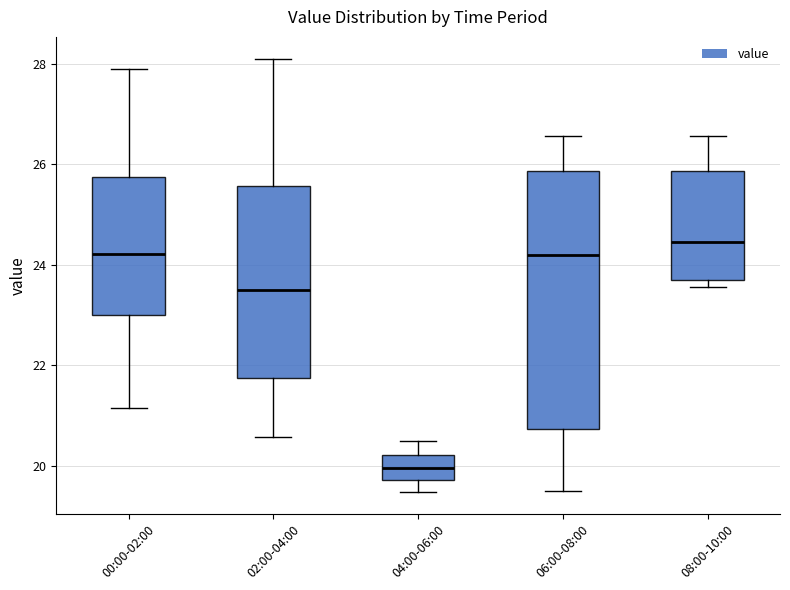

Reading left to right, read every box against the y-axis: the position of its median line, the range the box covers, and the ends of its whiskers. The values are not printed on the chart, so give them approximately, as read against the axis.

00:00-02:00: median 24.2, box 23.0 to 25.8, whiskers 21.2 to 28.0
02:00-04:00: median 23.6, box 21.8 to 25.6, whiskers 20.6 to 28.2
04:00-06:00: median 20.0, box 19.8 to 20.2, whiskers 19.4 to 20.6
06:00-08:00: median 24.2, box 20.8 to 25.8, whiskers 19.6 to 26.6
08:00-10:00: median 24.4, box 23.8 to 25.8, whiskers 23.6 to 26.6